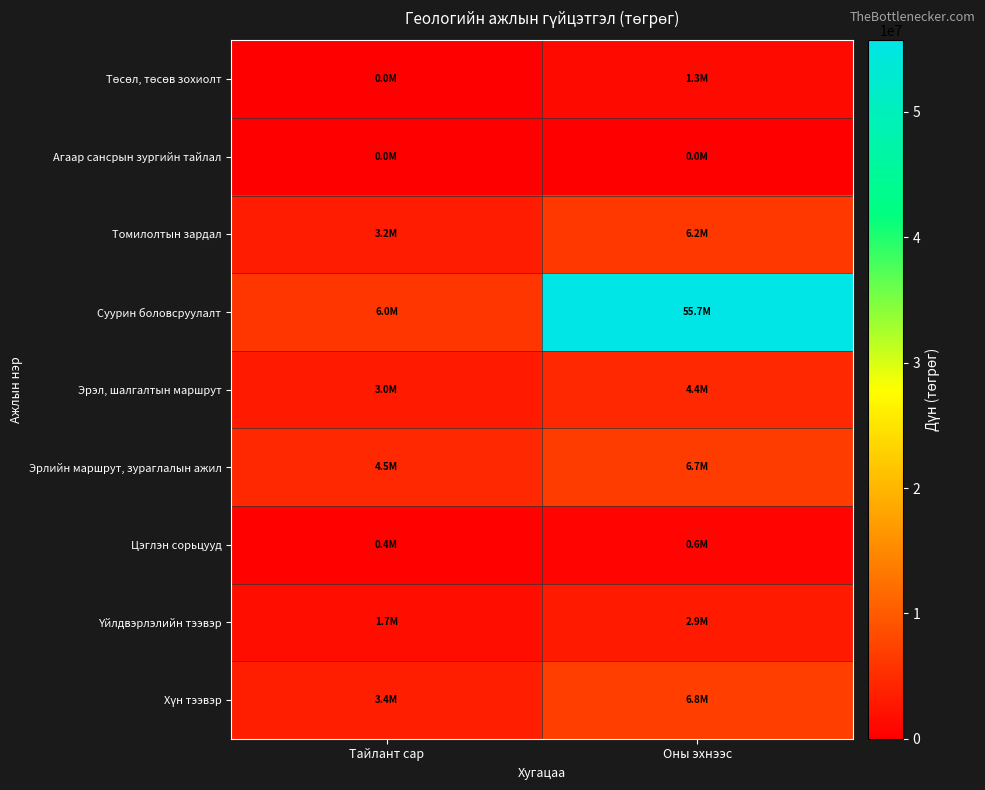

At how many categories does at least one series exceed 36579694?

1